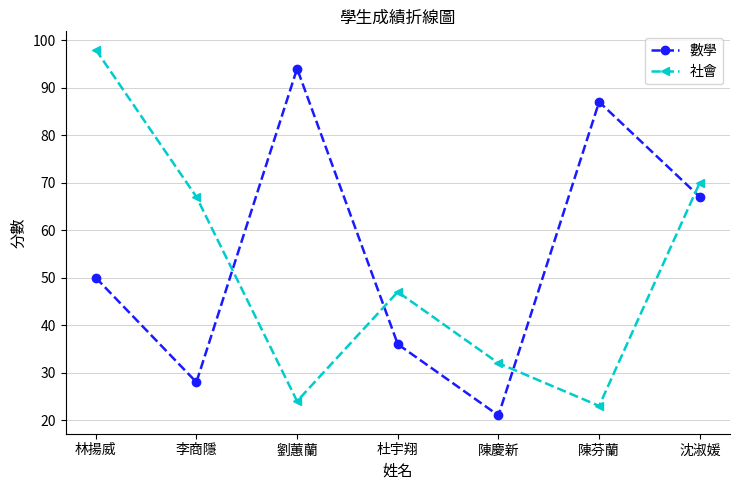

What is the value of the 社會 point at the 6th from the left?

23